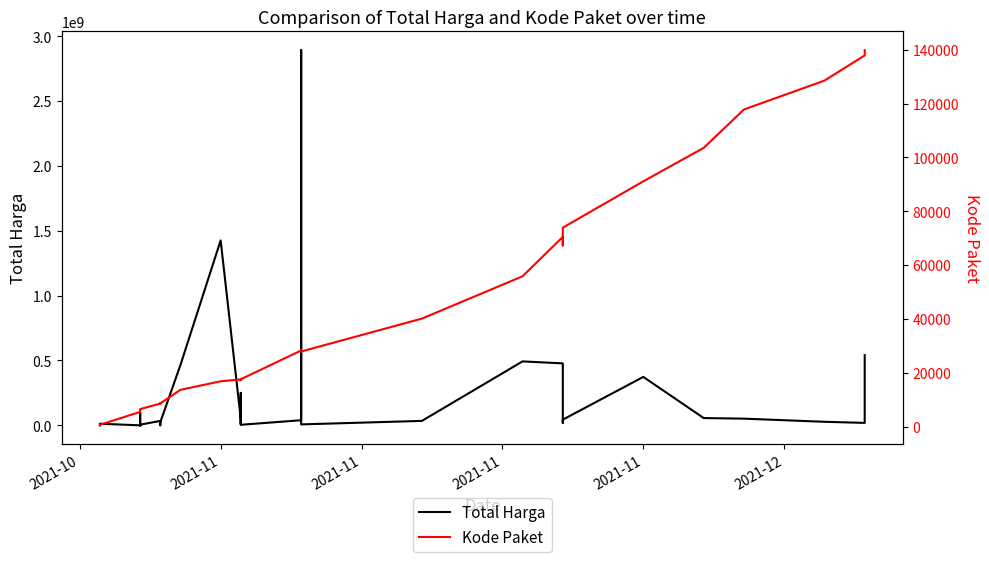

True or false: Total Harga has a value of 97561018 at 30.

False